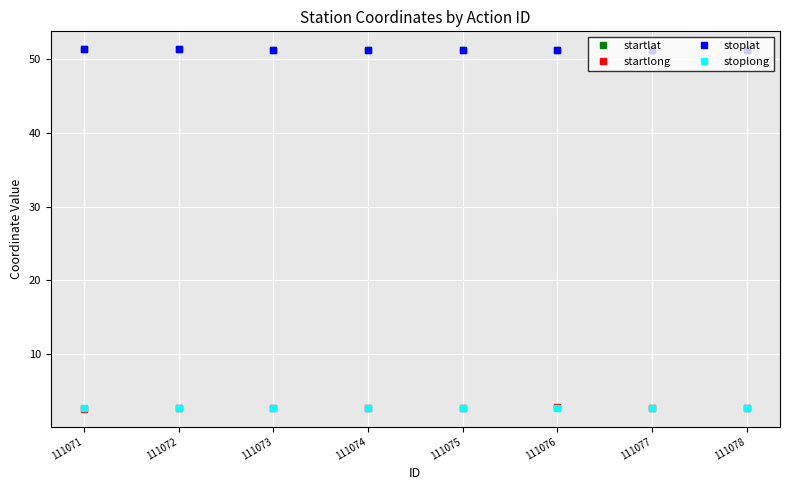

Where do stoplong and startlong first cross each other?

111071 and 111072